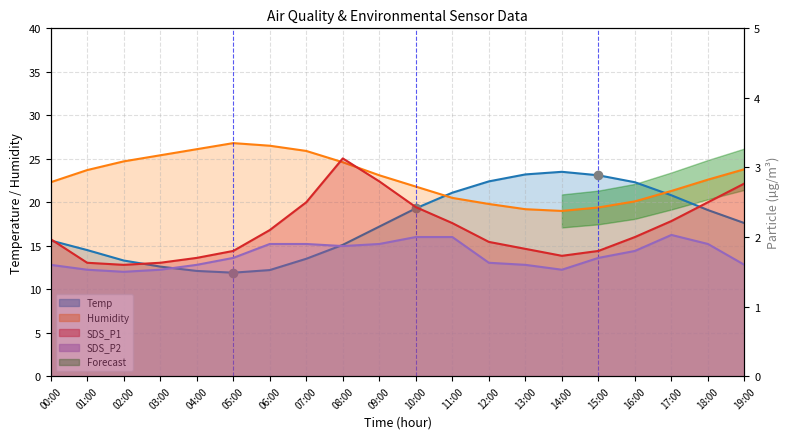

What is the label of the 15th point from the left?

14:00